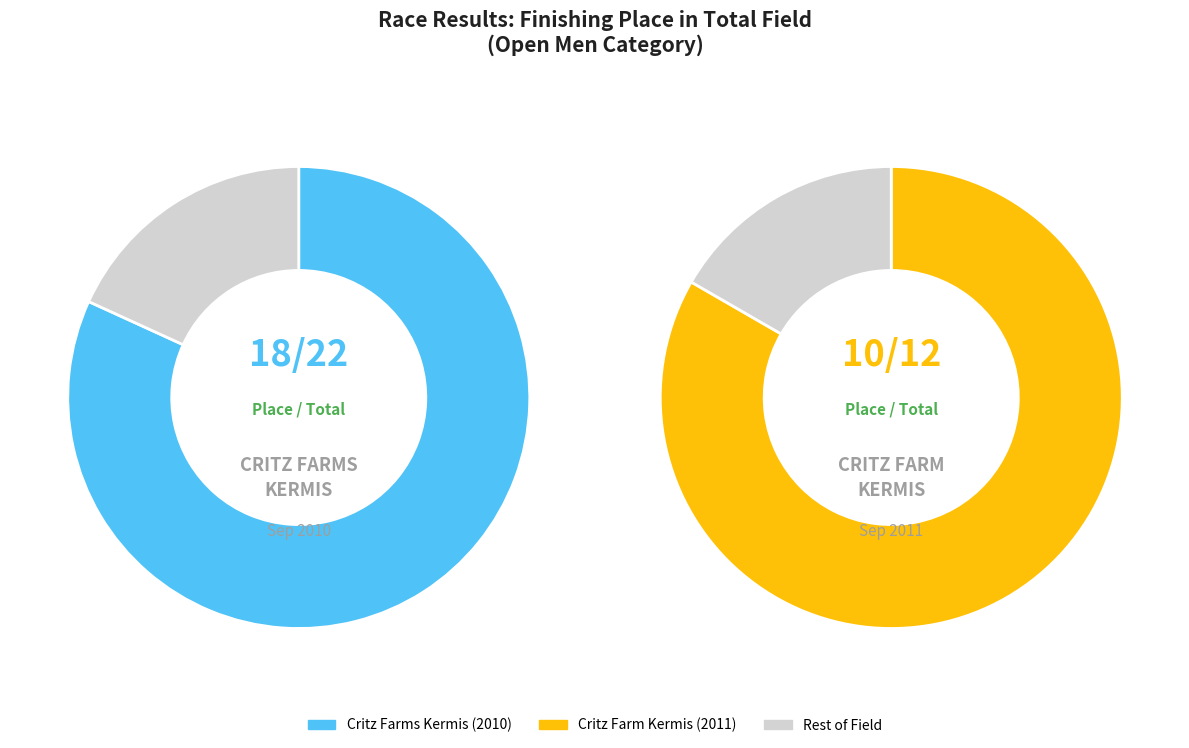

Is it true that Critz Farms Kermis is 59% of the pie?

False